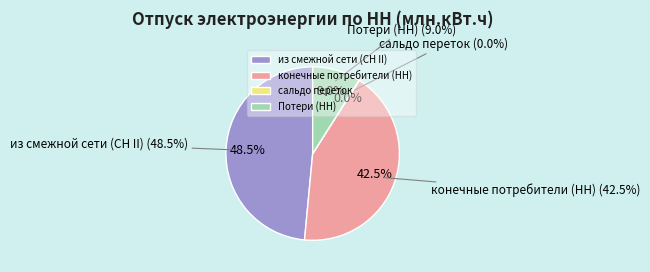

To the nearest percent, what is the combined percentage of конечные потребители (НН) and из смежной сети (СН II)?

91%